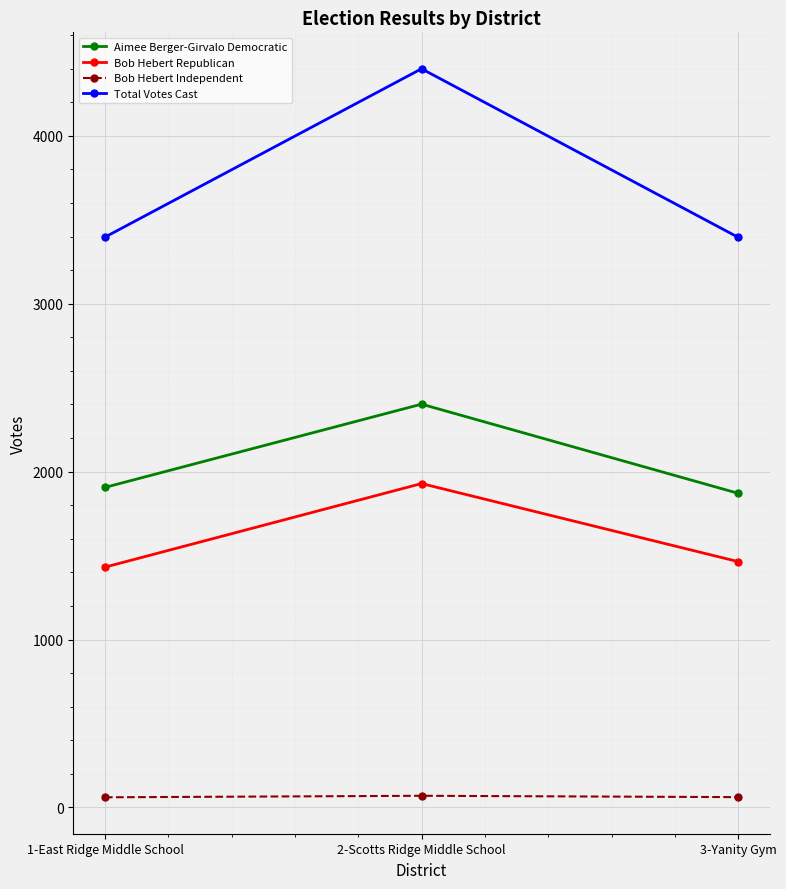

Which series has the largest total across all categories?

Total Votes Cast